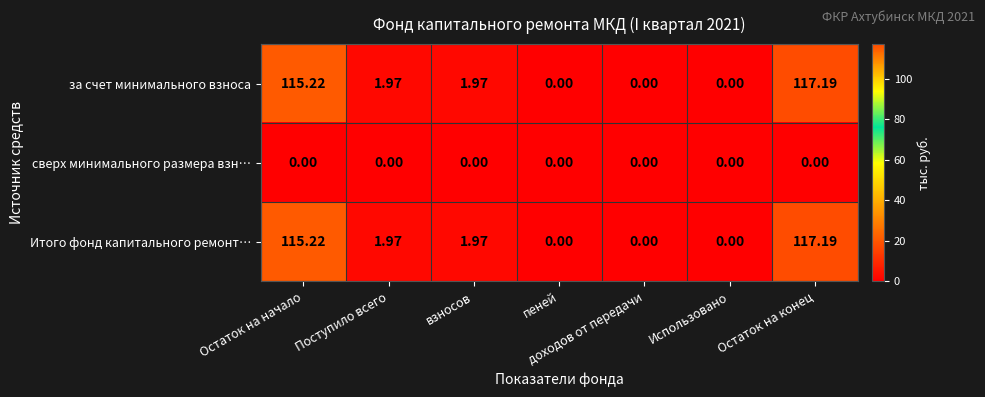

At which category is the sum across all series the highest?

Остаток на конец